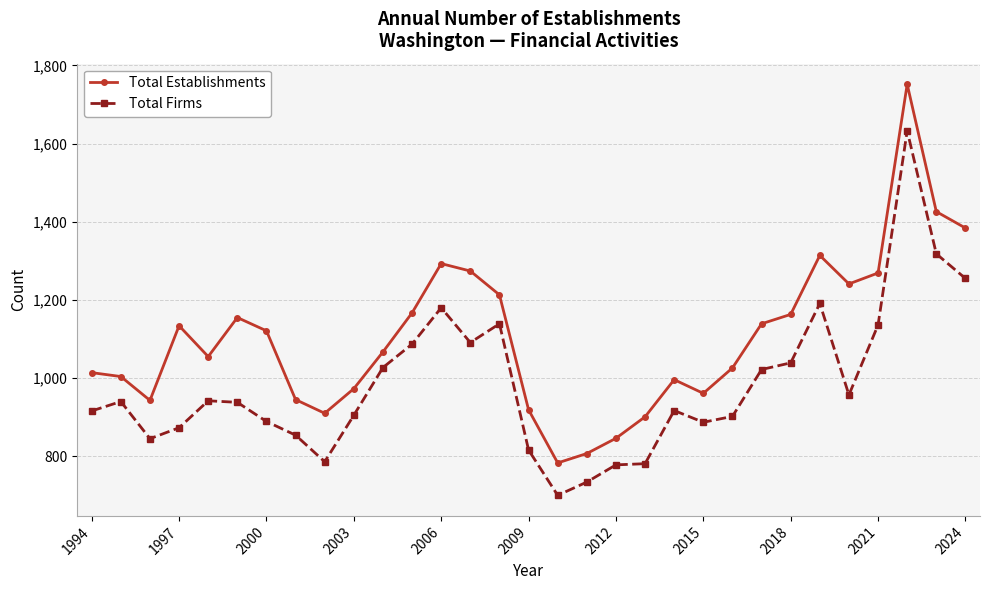

Which series has the widest spread of values?

Total Establishments